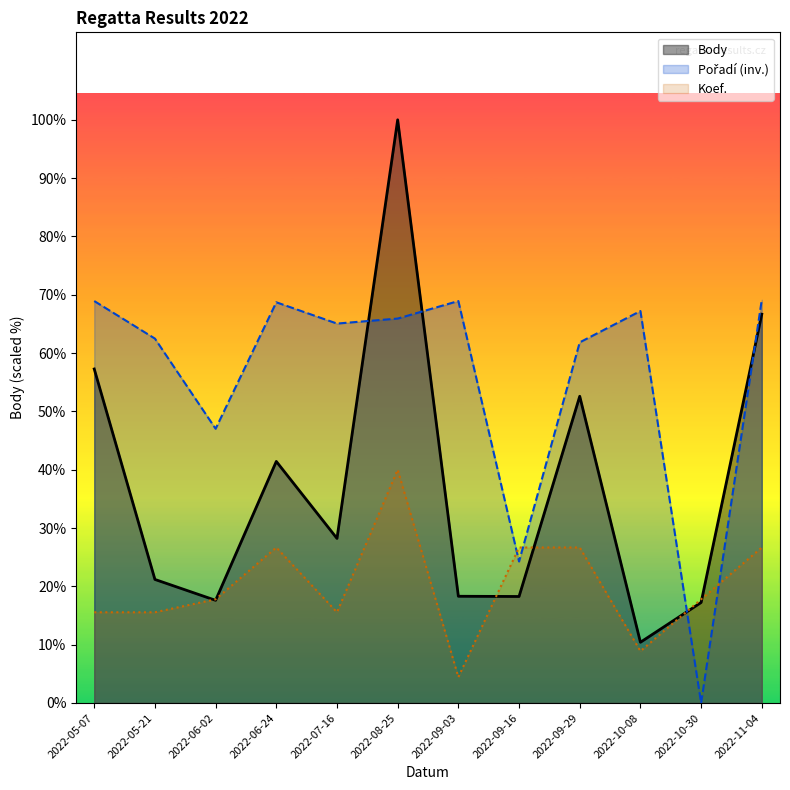

Rank the series by their maximum value, from highest to lowest.

Body, Pořadí (inv.), Koef.